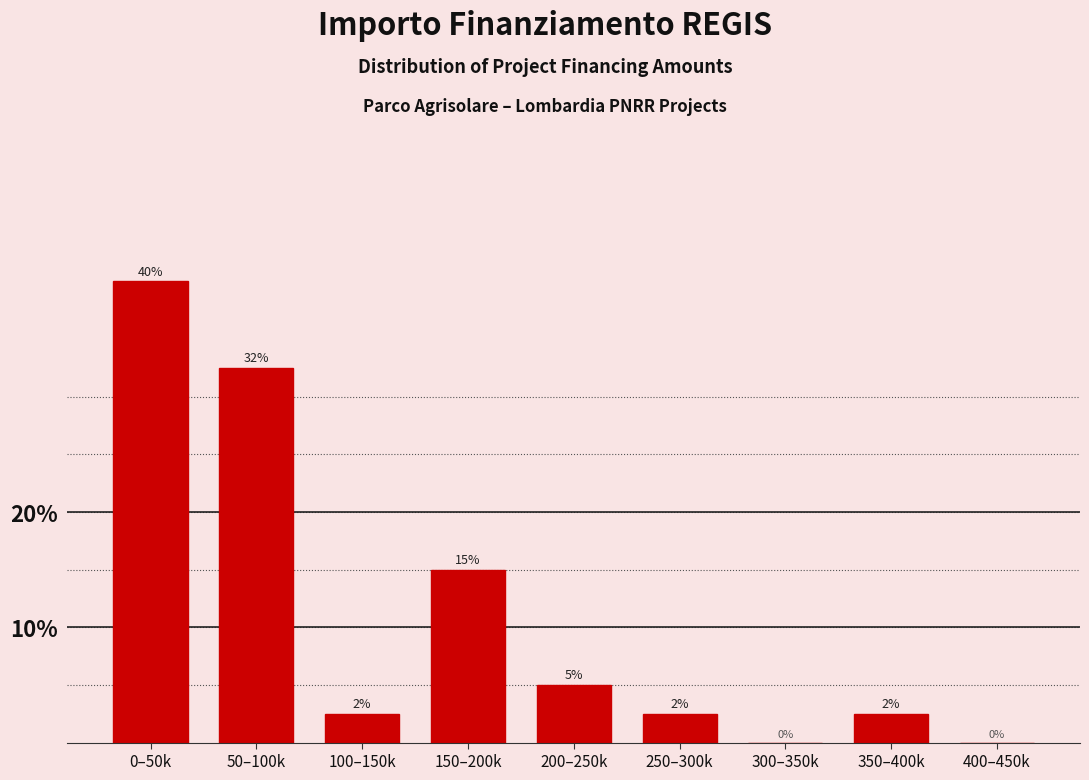

What is the change in value from 50–100k to 350–400k?

-30.0